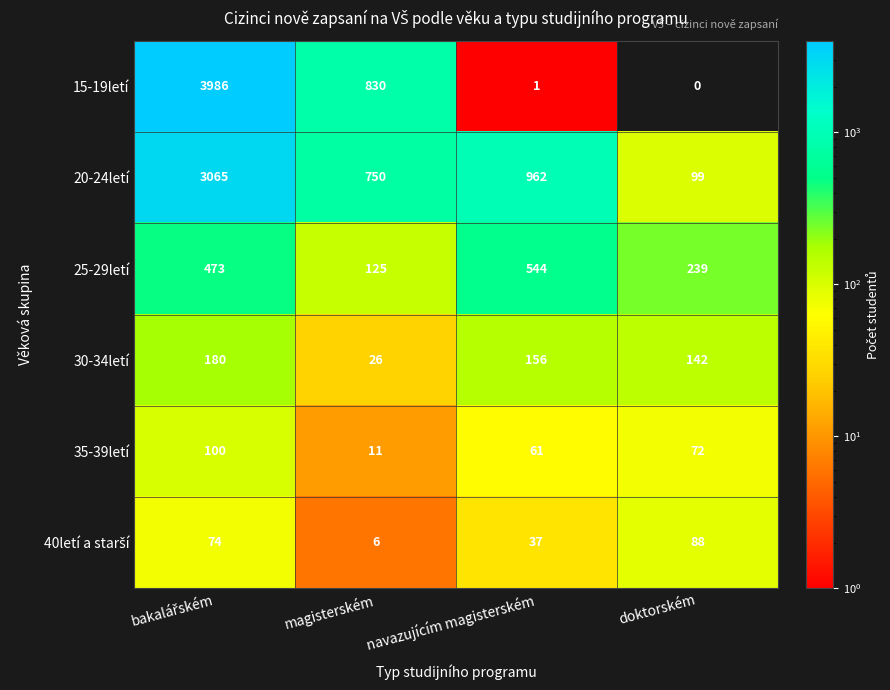

At which label is 30-34letí closest to 103?

doktorském